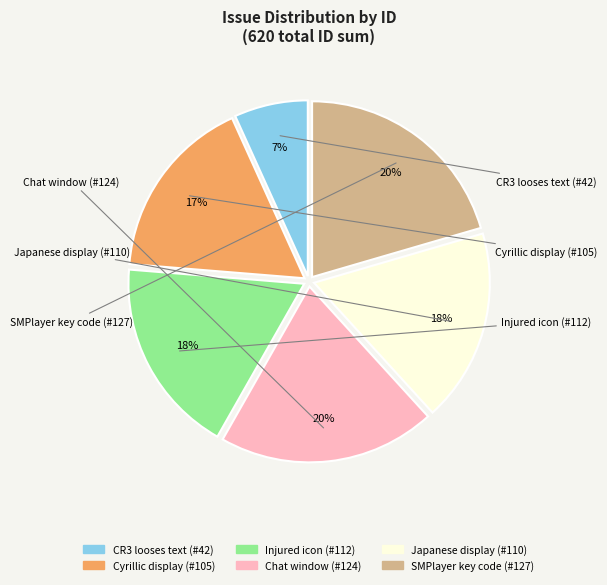

Is it true that SMPlayer key code (#127) is 20% of the pie?

True